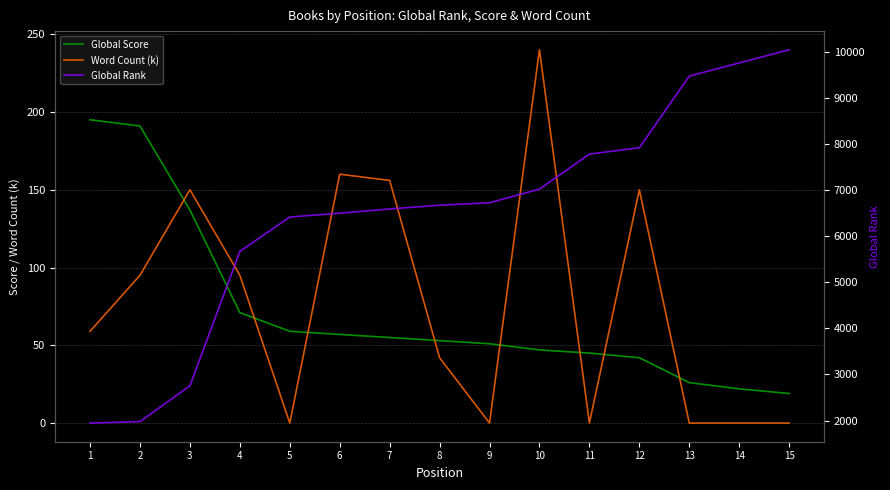

The value of Global Rank at 4 is 5672. True or false?

True